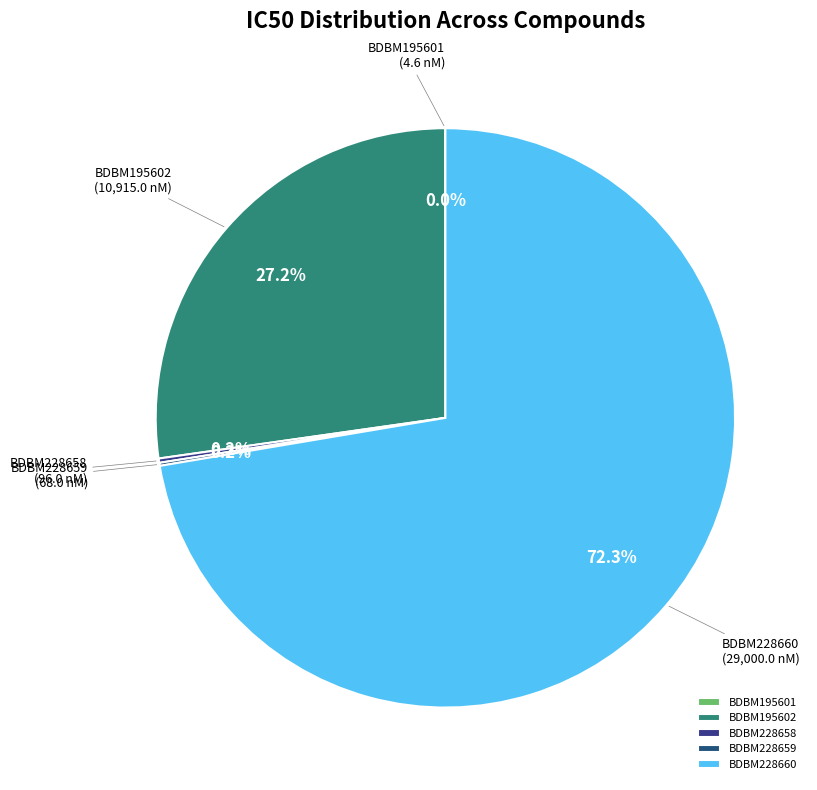

How much of the chart is everything except BDBM195602?

72.8%